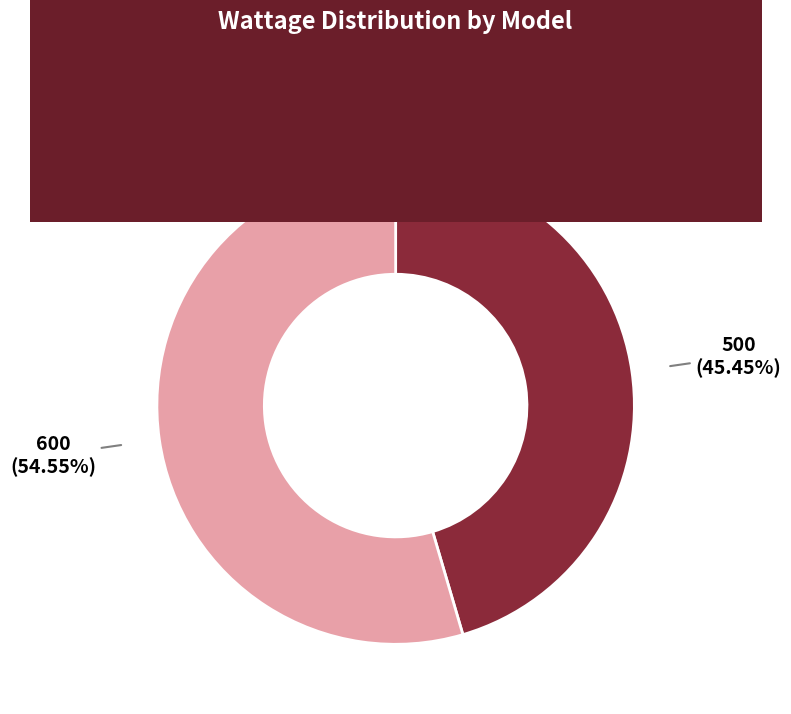

What is the smallest slice in the pie chart?

ZEST500W